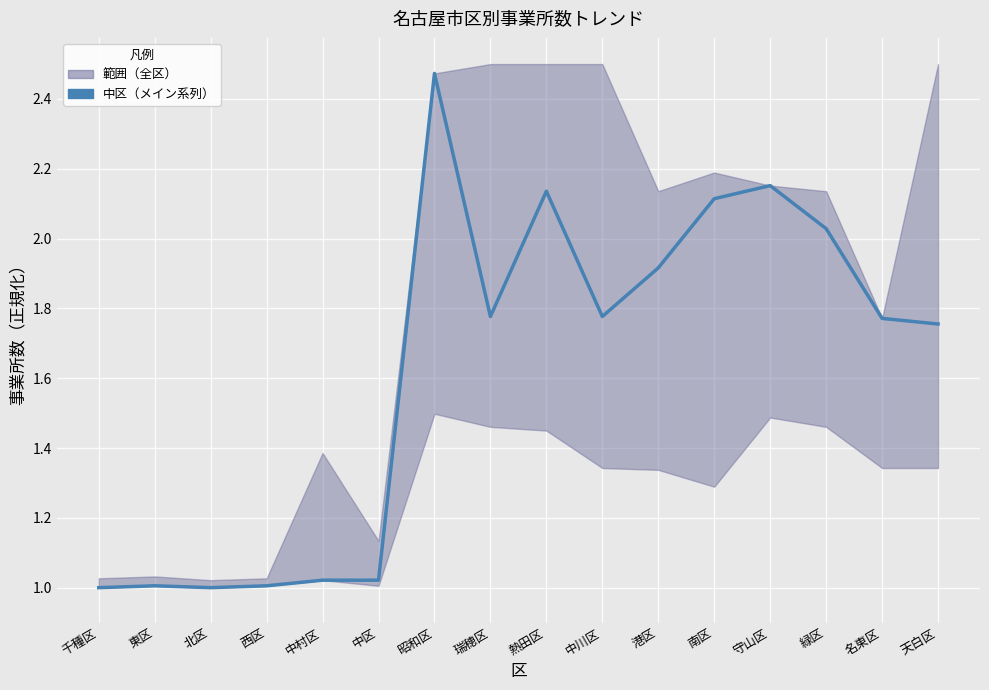

List the labels in order of value, largest first.

昭和区, 守山区, 熱田区, 南区, 緑区, 港区, 瑞穂区, 中川区, 名東区, 天白区, 中村区, 中区, 東区, 西区, 千種区, 北区